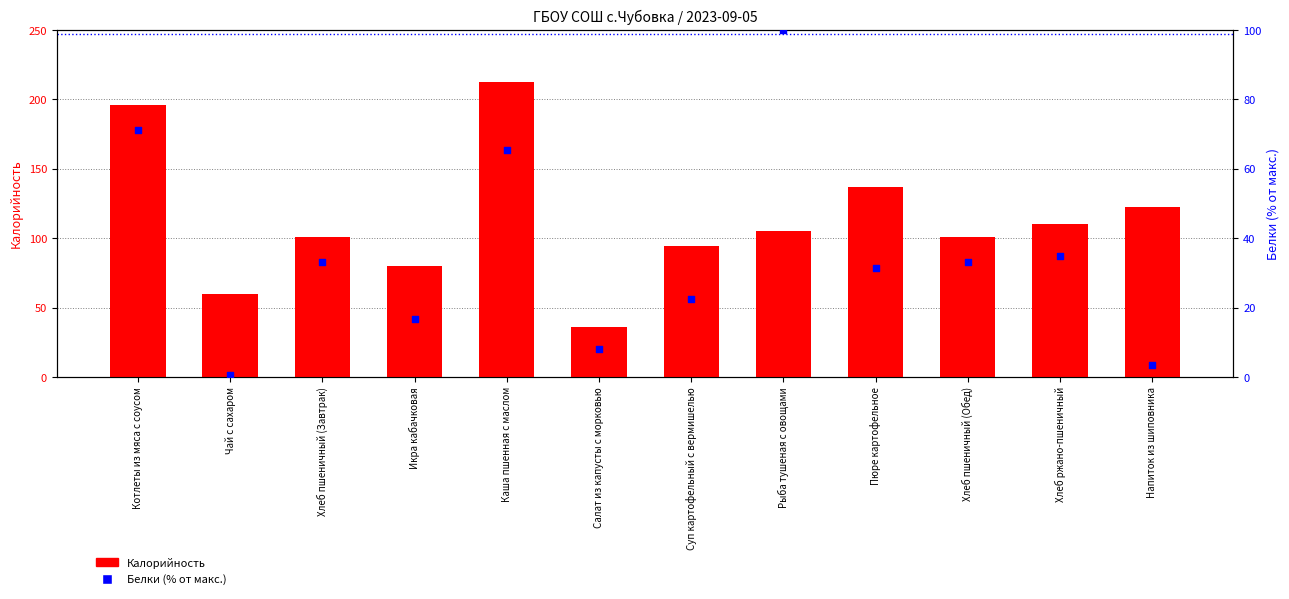

At how many categories does at least one series exceed 122?

4